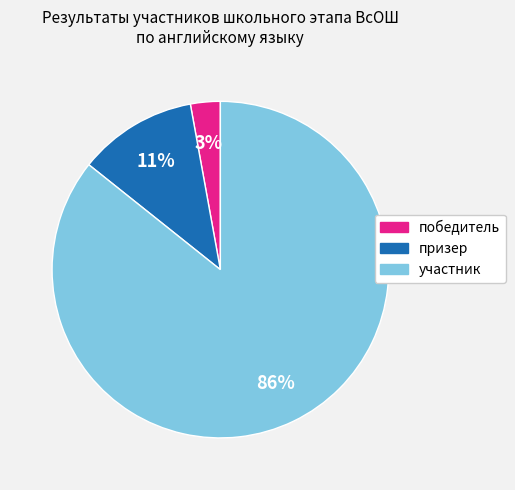

Combined, do участник and призер account for over 50%?

Yes